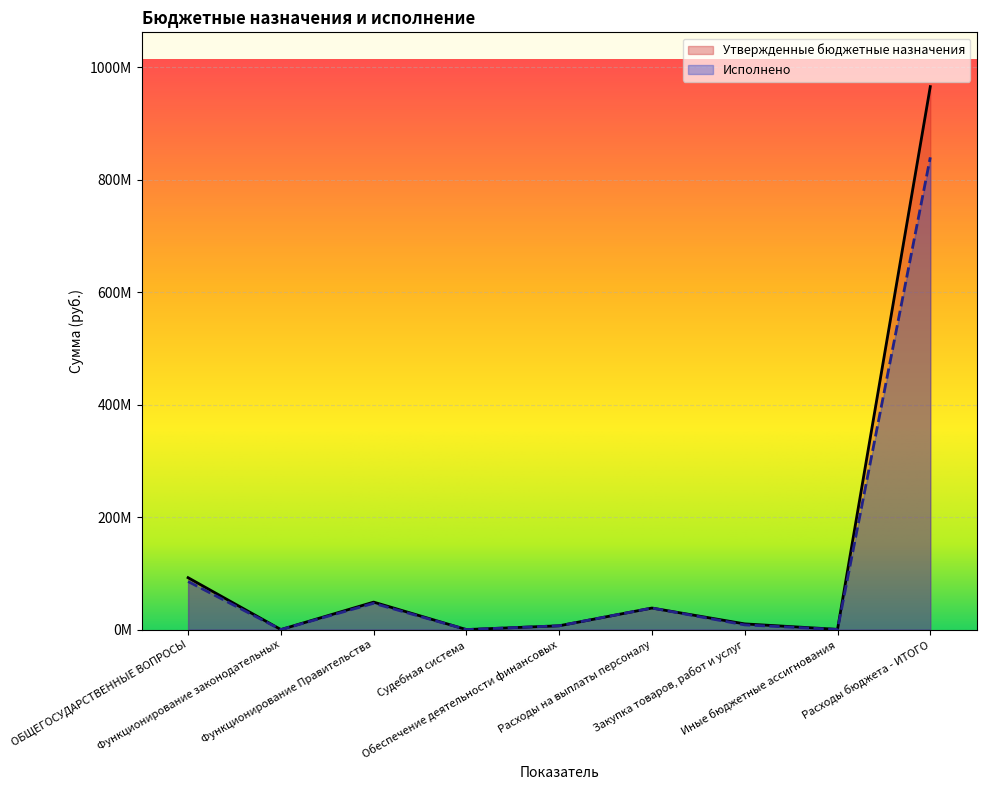

List the labels in order of Утвержденные бюджетные назначения value, largest first.

Расходы бюджета - ИТОГО, ОБЩЕГОСУДАРСТВЕННЫЕ ВОПРОСЫ, Функционирование Правительства, Расходы на выплаты персоналу, Закупка товаров, работ и услуг, Обеспечение деятельности финансовых, Иные бюджетные ассигнования, Функционирование законодательных, Судебная система